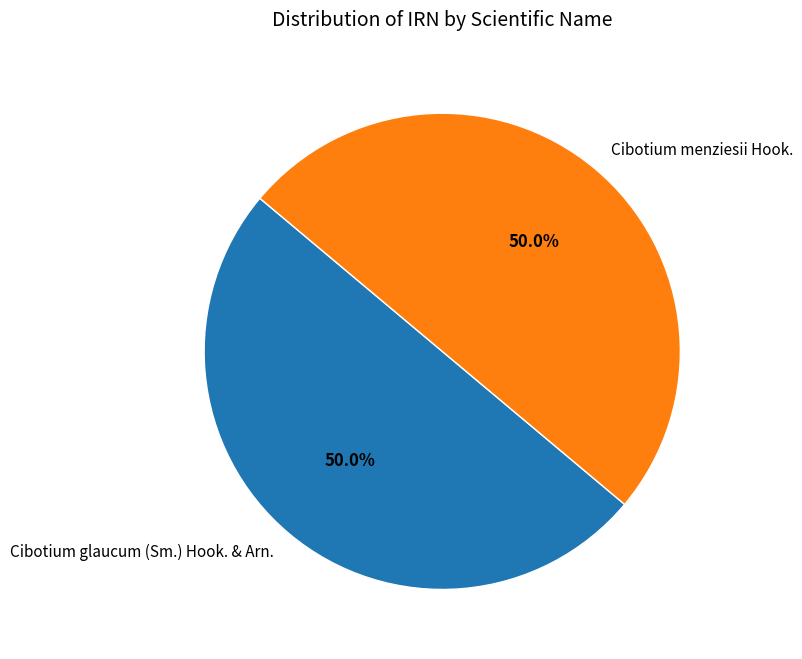

Approximately how many times larger is the value at Cibotium menziesii Hook. compared to Cibotium glaucum (Sm.) Hook. & Arn.?

1.0